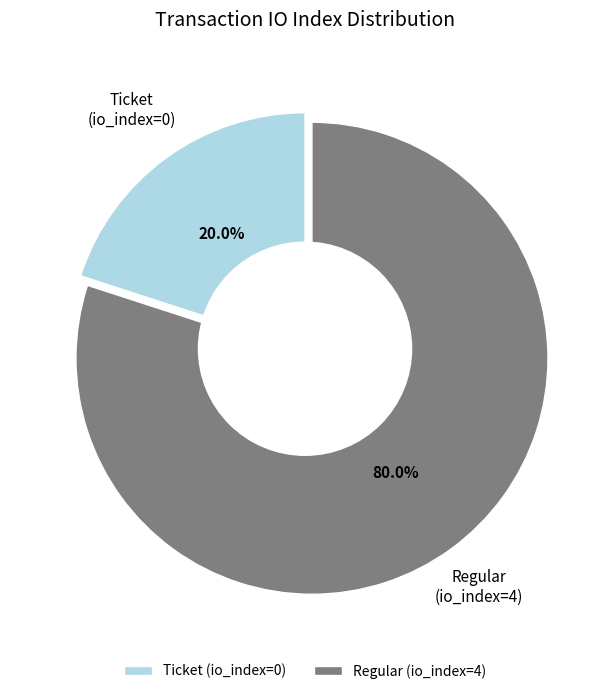

To the nearest percent, what portion does Regular (io_index=4) represent?

80%